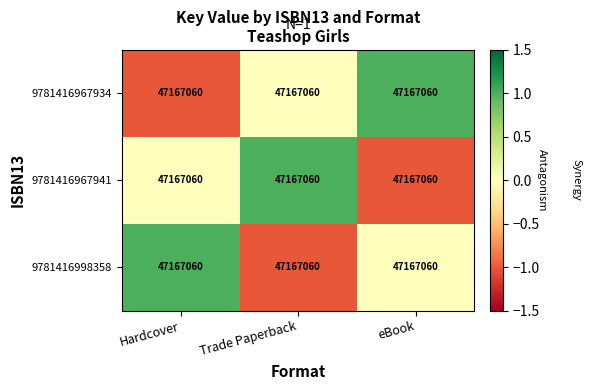

Reading left to right, transcribe all the data shown in this chart.

9781416967934: Hardcover=47167060	Trade Paperback=47167060	eBook=47167060
9781416967941: Hardcover=47167060	Trade Paperback=47167060	eBook=47167060
9781416998358: Hardcover=47167060	Trade Paperback=47167060	eBook=47167060